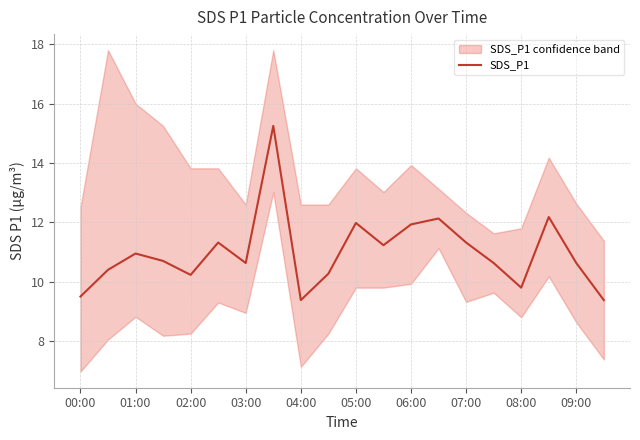

What is the lowest value of the SDS_P1 series?

9.4